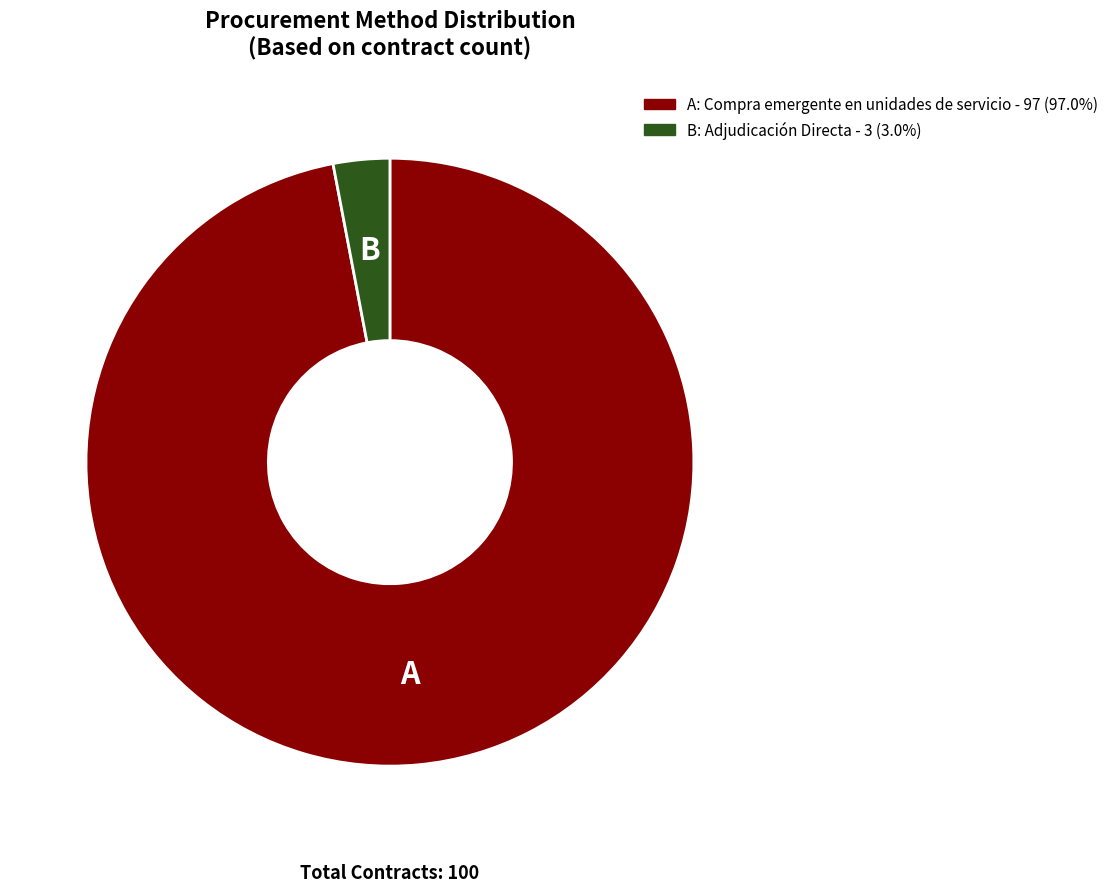

Does any single category account for the majority?

Yes